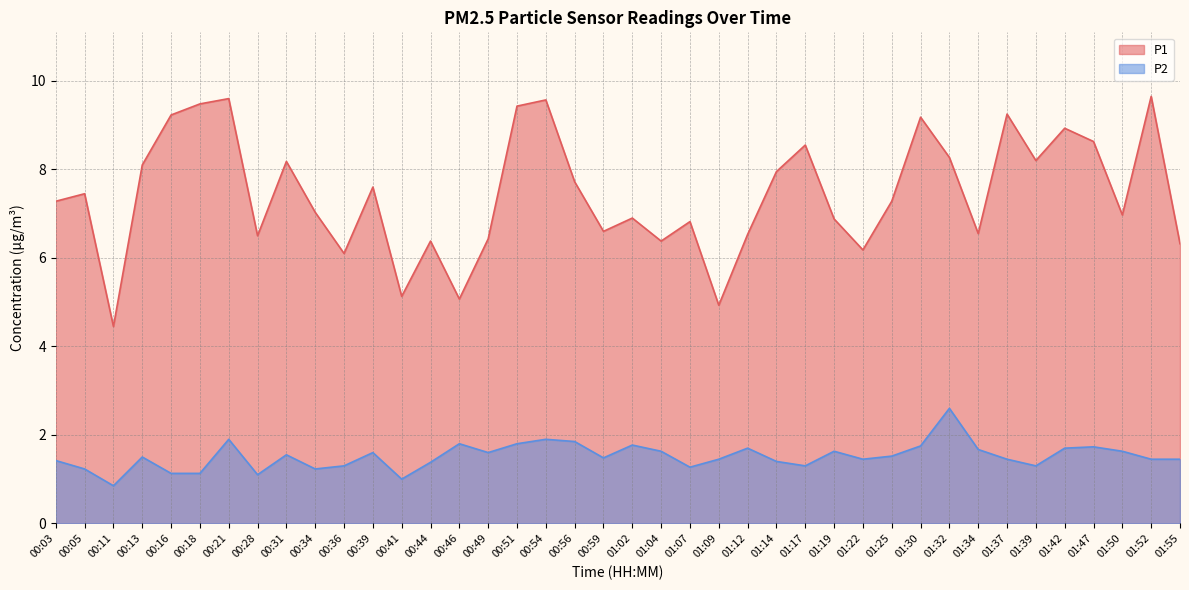

Rank the categories by P1 value from lowest to highest.

00:11, 01:09, 00:46, 00:41, 00:36, 01:22, 01:55, 00:44, 01:04, 00:49, 00:28, 01:12, 01:34, 00:59, 01:07, 01:19, 01:02, 01:50, 00:34, 00:03, 01:25, 00:05, 00:39, 00:56, 01:14, 00:13, 00:31, 01:39, 01:32, 01:17, 01:47, 01:42, 01:30, 00:16, 01:37, 00:51, 00:18, 00:54, 00:21, 01:52